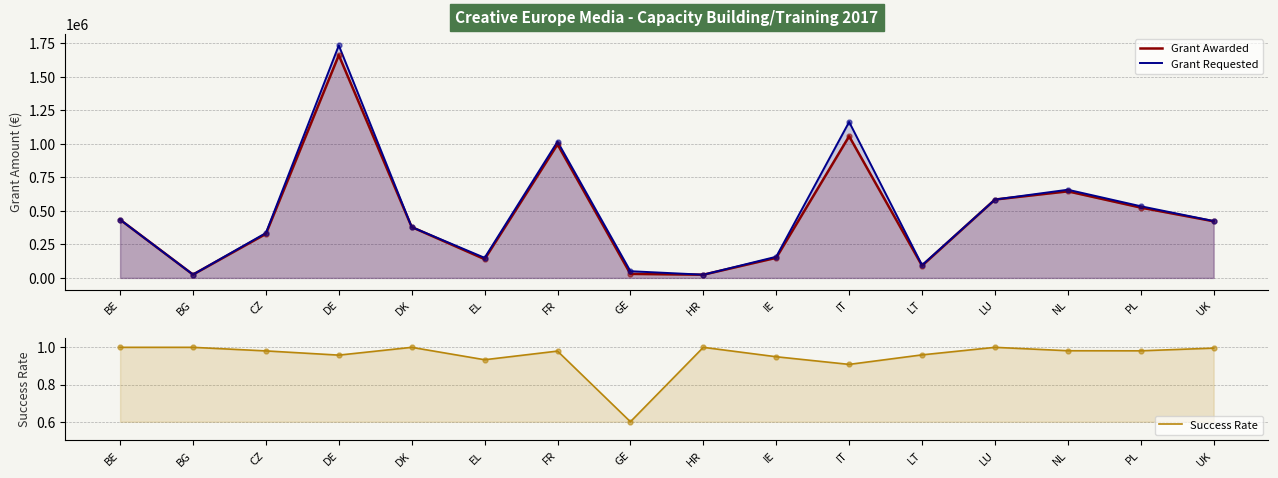

What is the label of the 14th point from the left?

NL